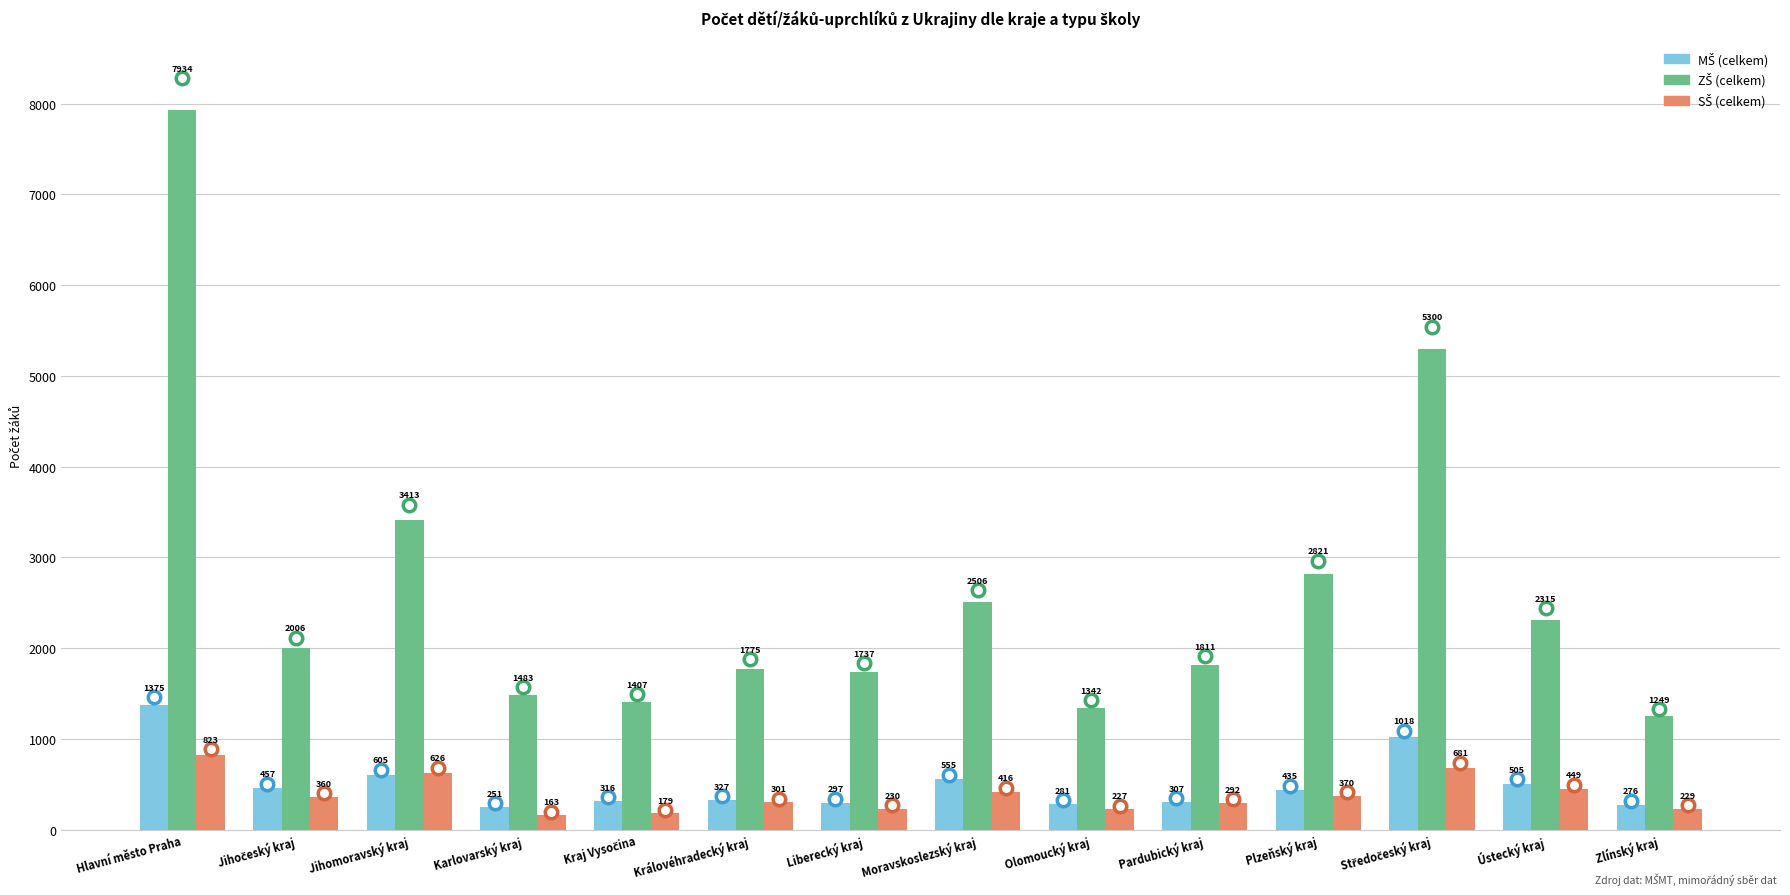

How many categories are shown in the chart?

14